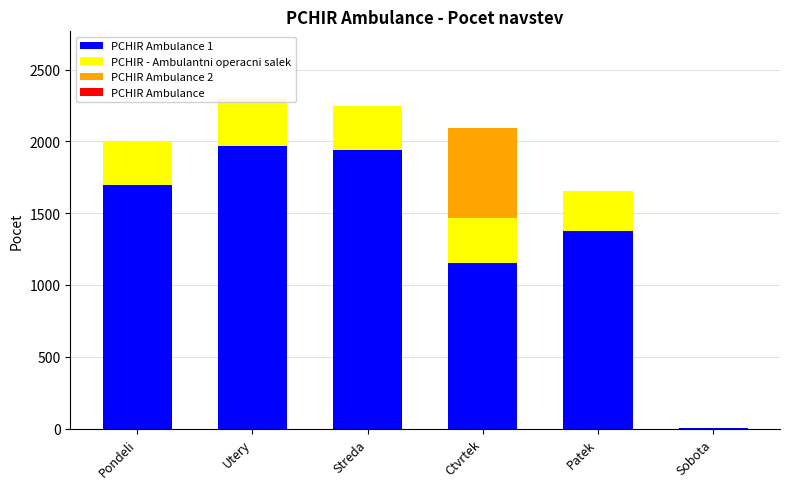

Which has a higher value, Streda or Ctvrtek?

Streda